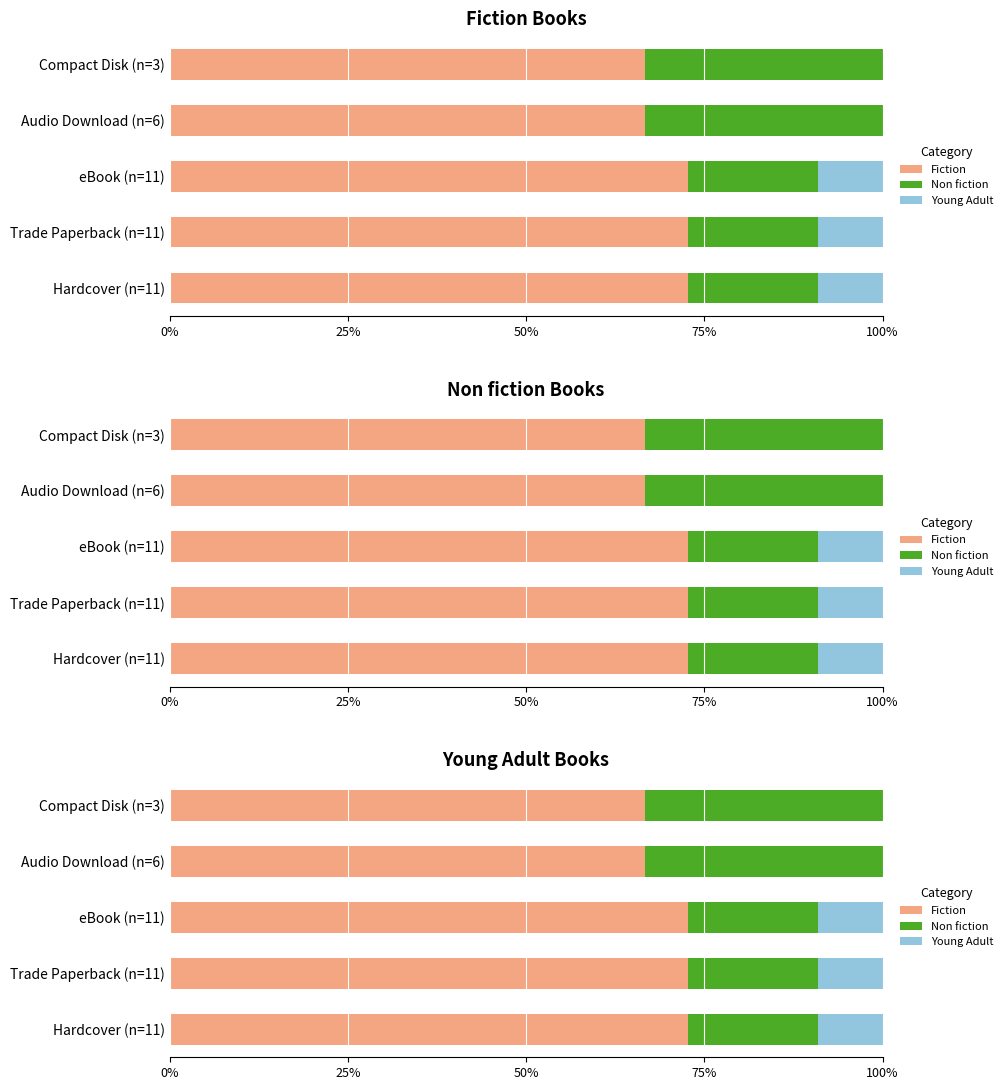

True or false: Young Adult has a value of 9.1 at Trade Paperback (n=11).

True